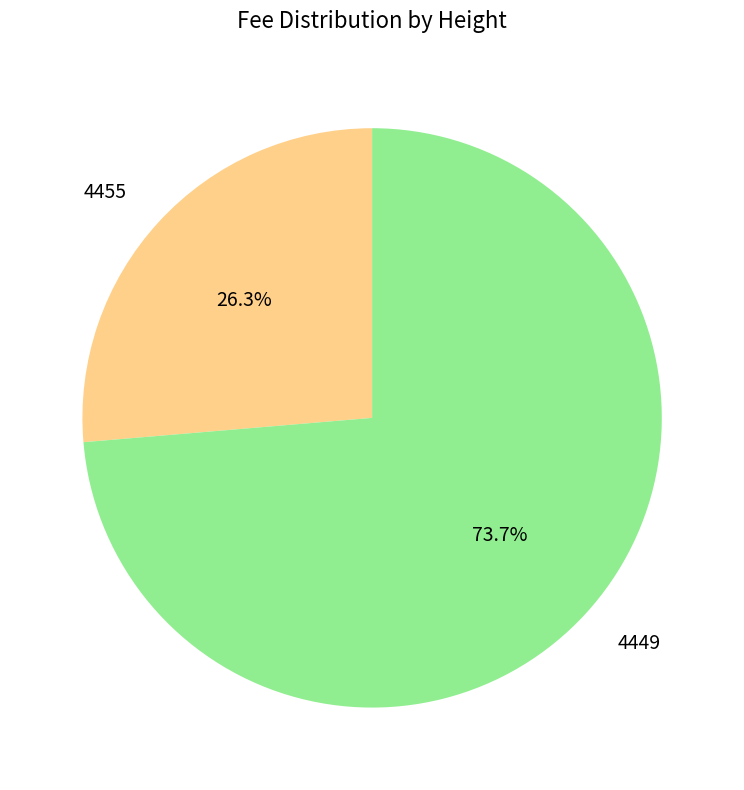

To the nearest percent, what portion does 4455 represent?

26%